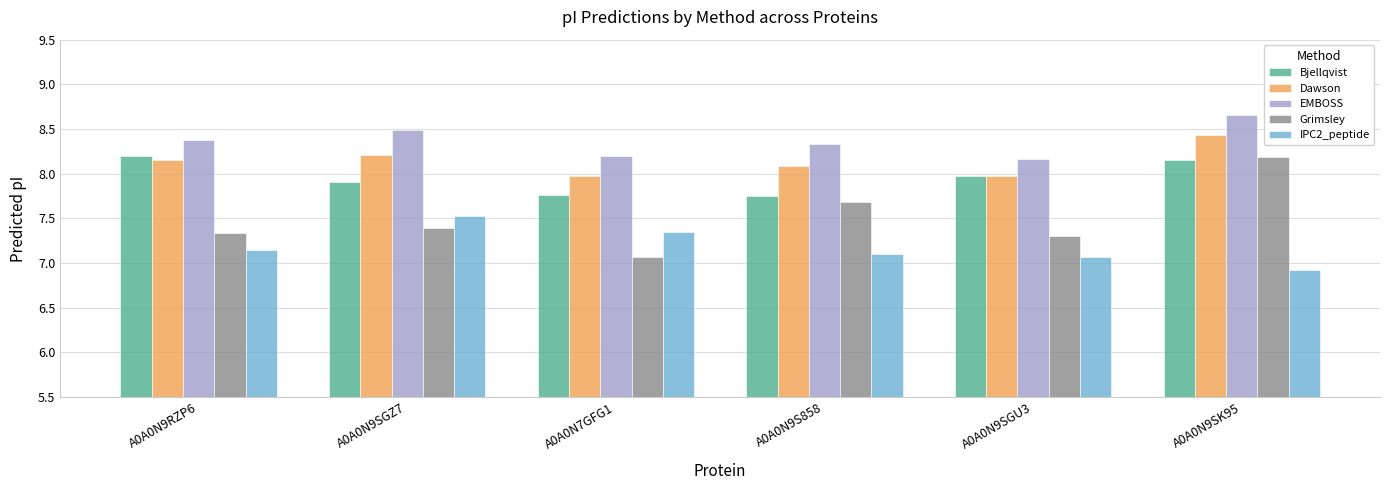

At which category is the sum across all series the highest?

A0A0N9SK95